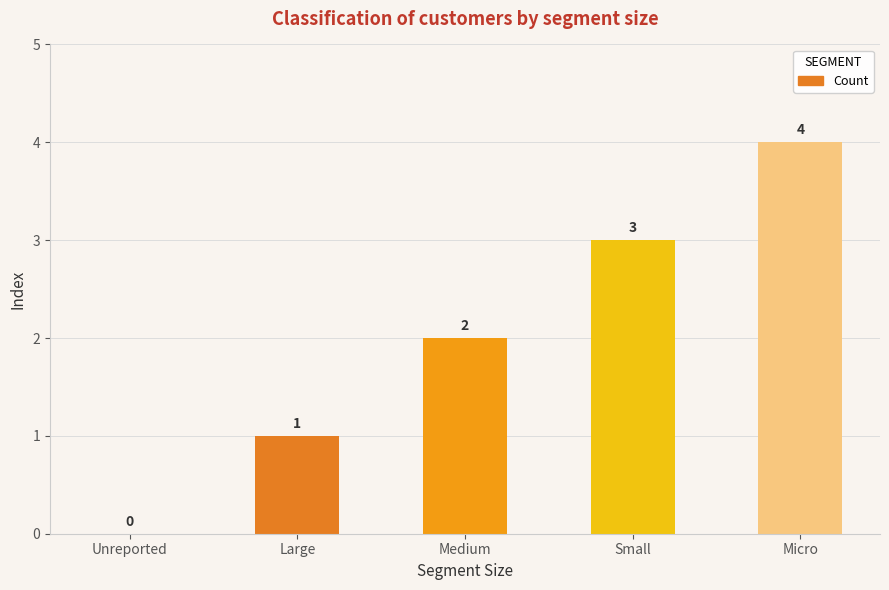

Are the bars horizontal?

No